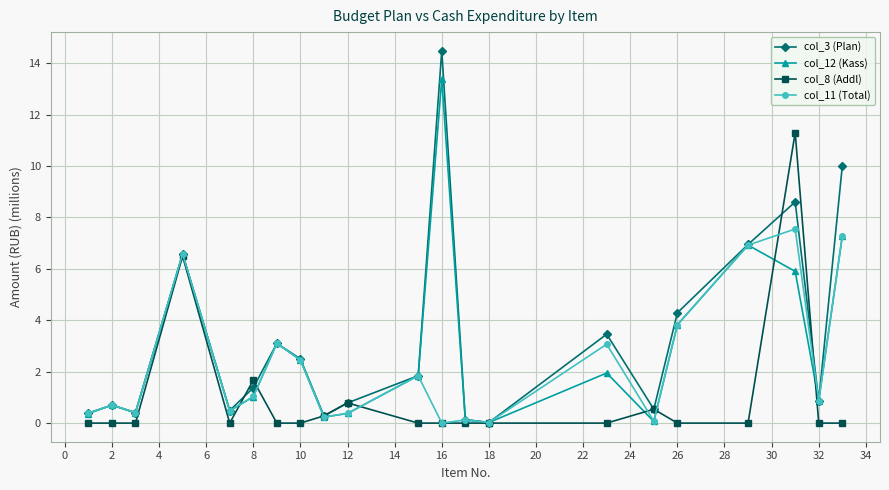

True or false: col_12 (Kass) has more than 2 interior local peaks.

True